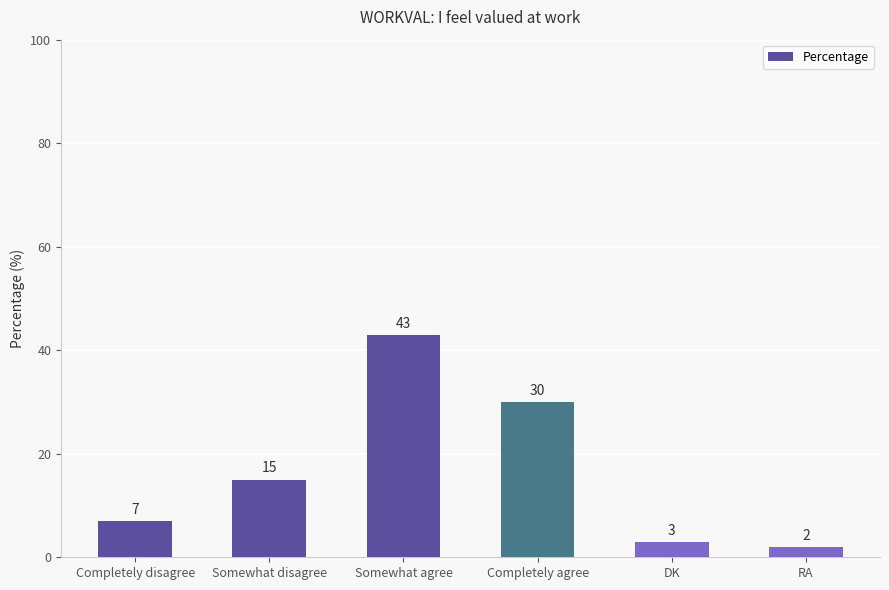

Read the value at Completely disagree.

7